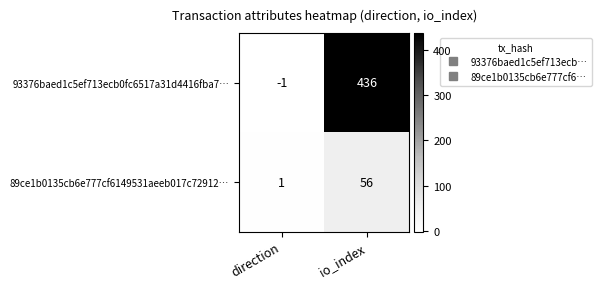

At io_index, list the series in order from smallest to largest.

89ce1b0135cb6e777cf6149531aeeb017c72912…, 93376baed1c5ef713ecb0fc6517a31d4416fba7…